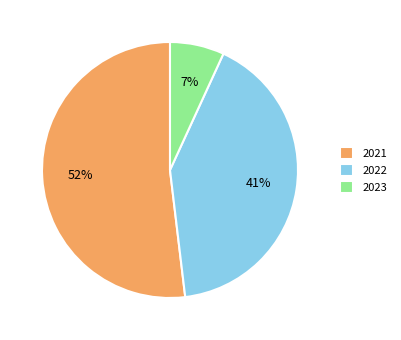

What is the smallest slice in the pie chart?

2023